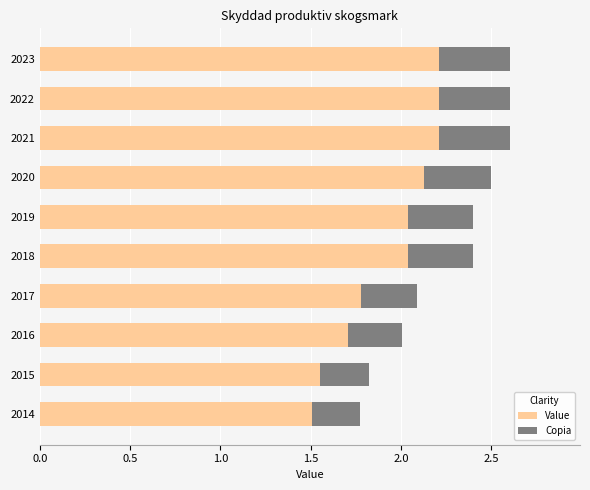

True or false: Copia has a value of 0.6 at 2018.

False